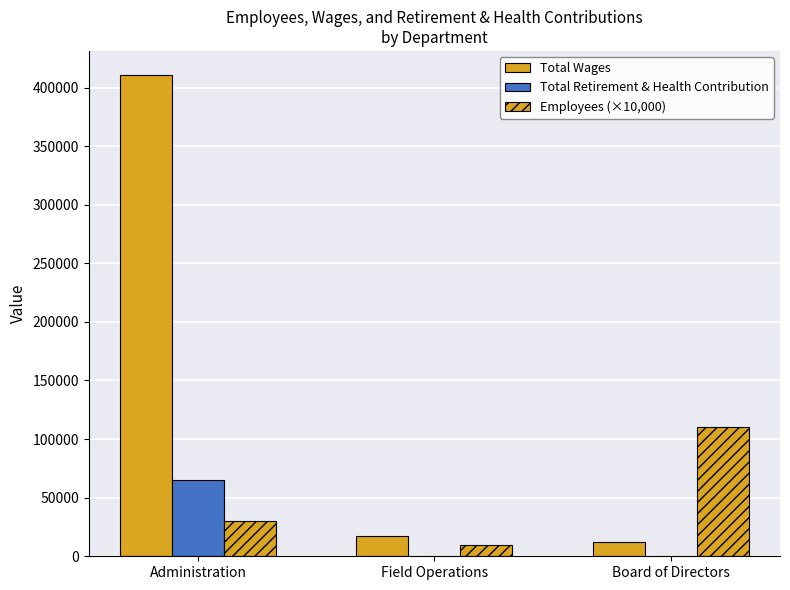

The value of Employees (×10,000) at Administration is 41643. True or false?

False